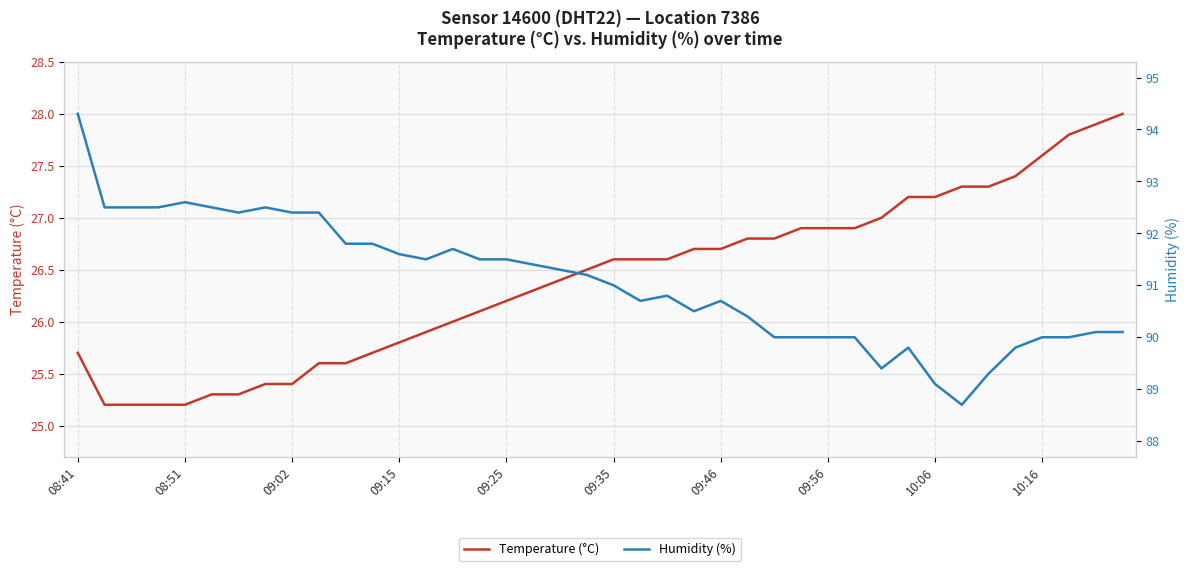

Which series has the largest total across all categories?

Humidity (%)